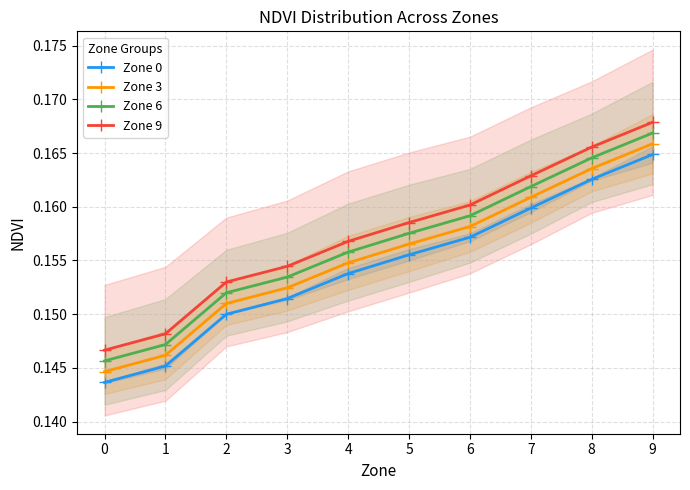

What is the value of the Zone 6 point at the 10th from the left?

0.2